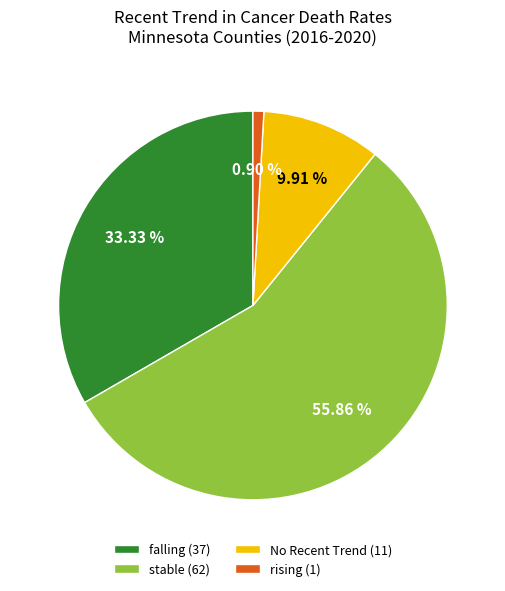

Combined, do rising (1) and falling (37) account for over 50%?

No